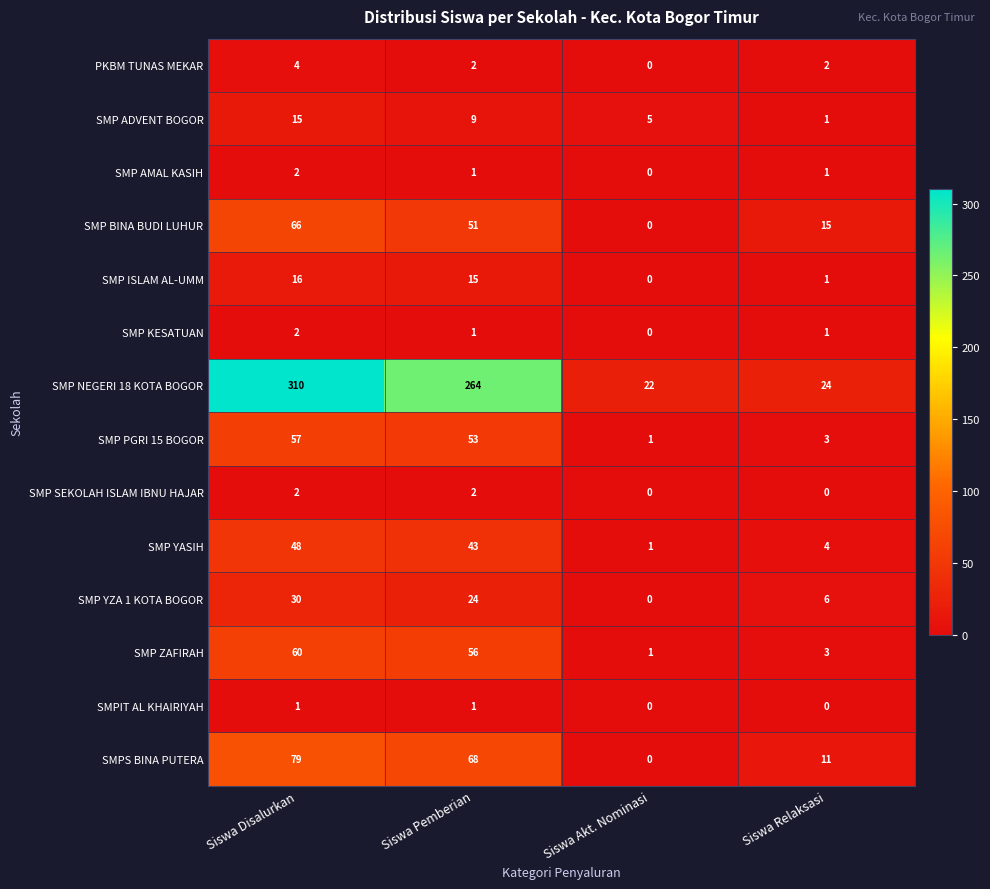

Which series has the widest spread of values?

SMP NEGERI 18 KOTA BOGOR